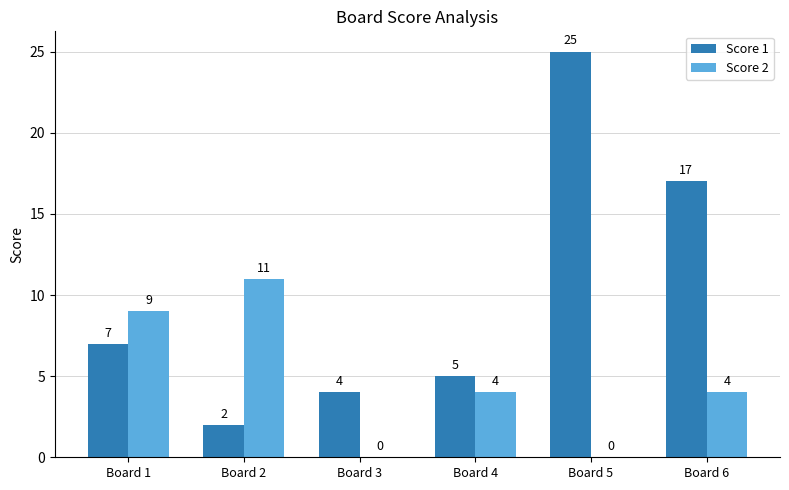

Is it true that Score 2 equals 6 at Board 6?

False